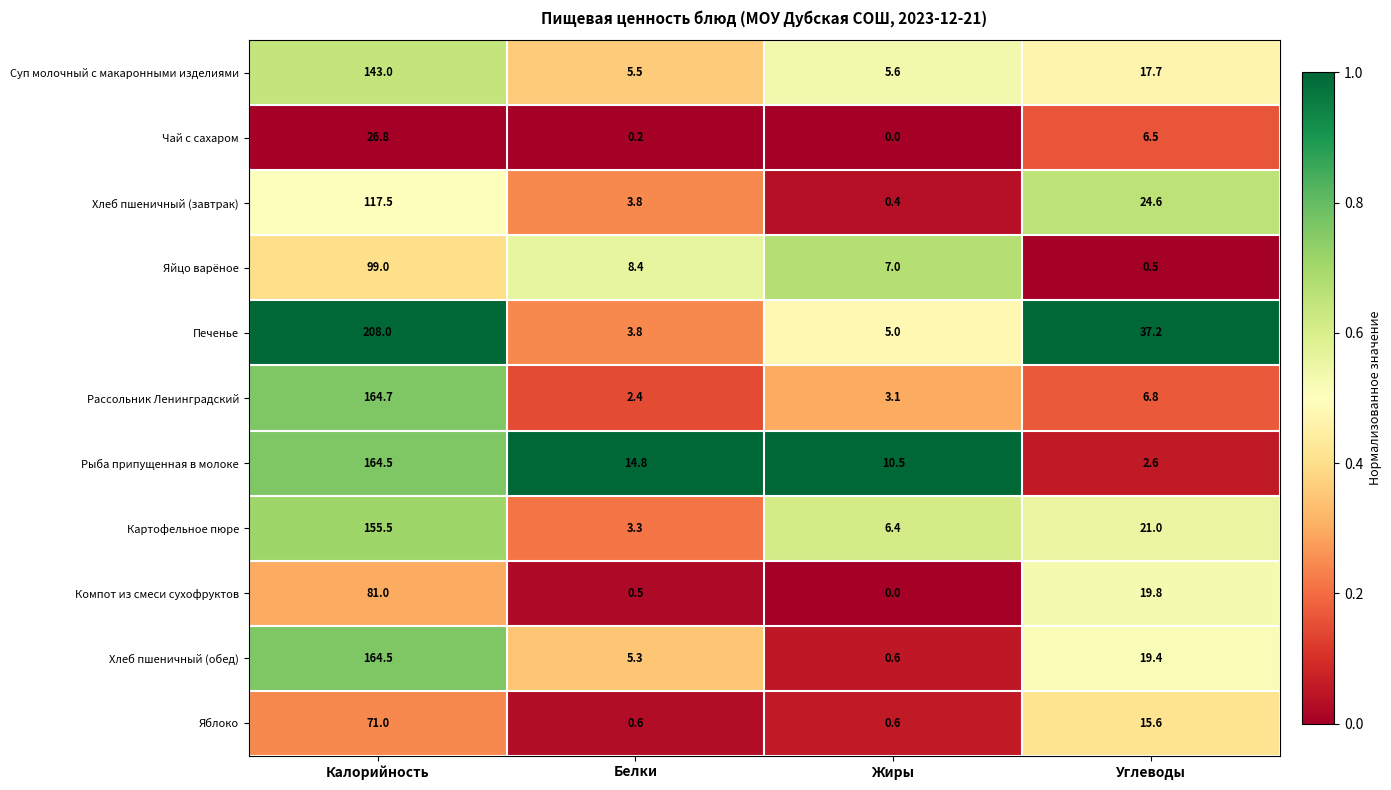

The value of Яблоко at Белки is 1.1. True or false?

False